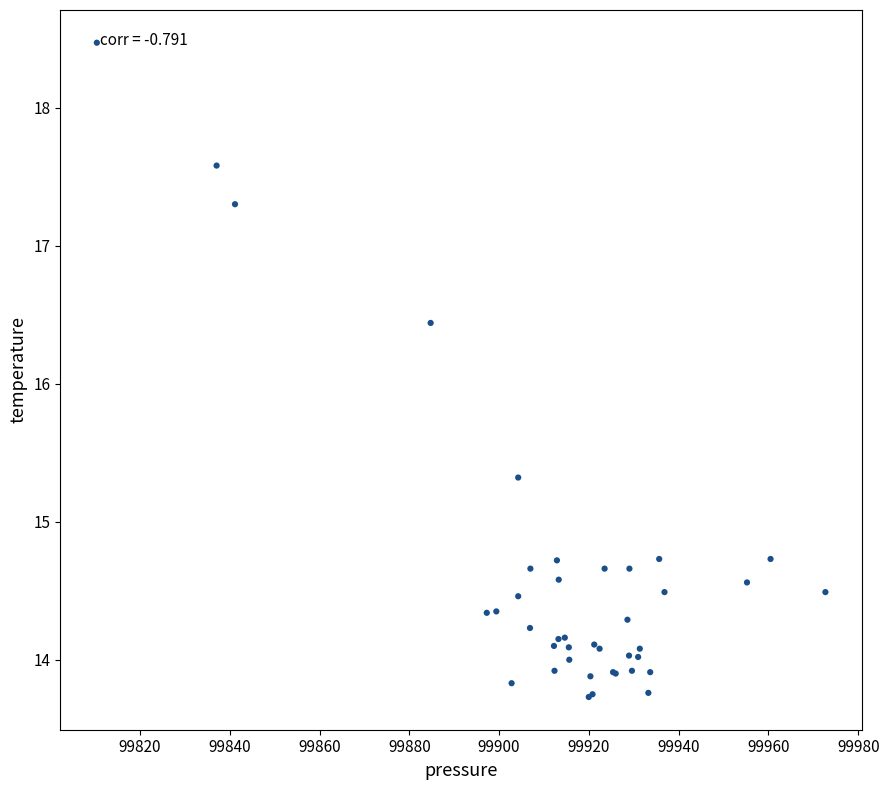

What Y value in the scatter plot is closest to 16?

16.4